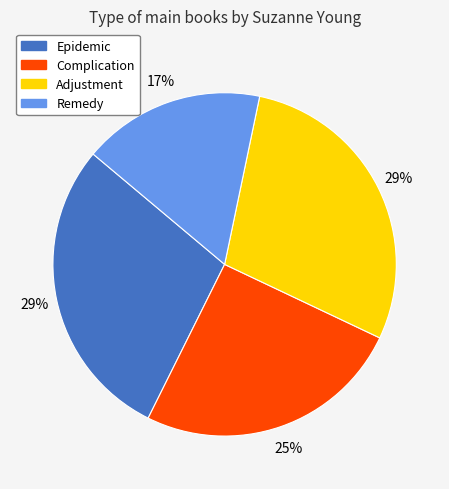

Combined, do Epidemic and Complication account for over 50%?

Yes